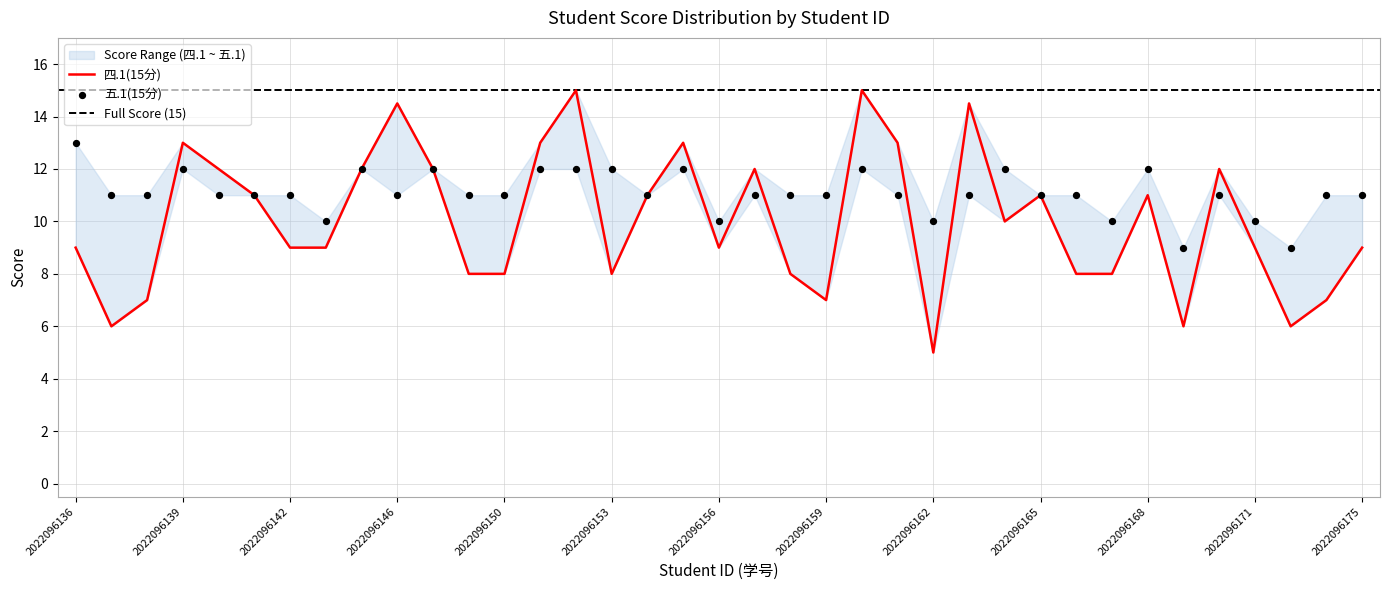

At how many categories does at least one series exceed 14?

4